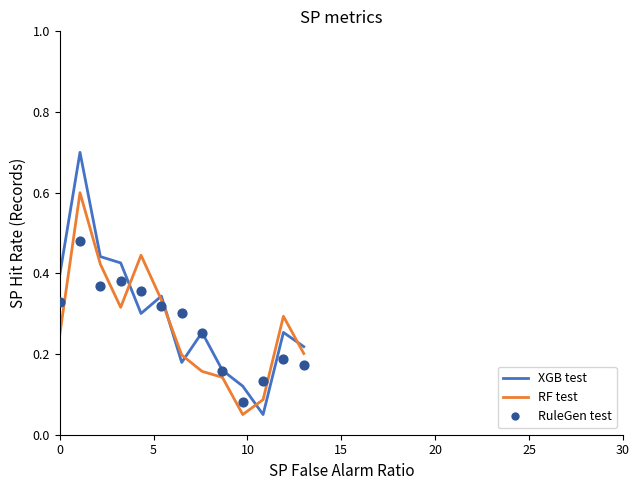

Which series reaches the minimum Y coordinate?

XGB test